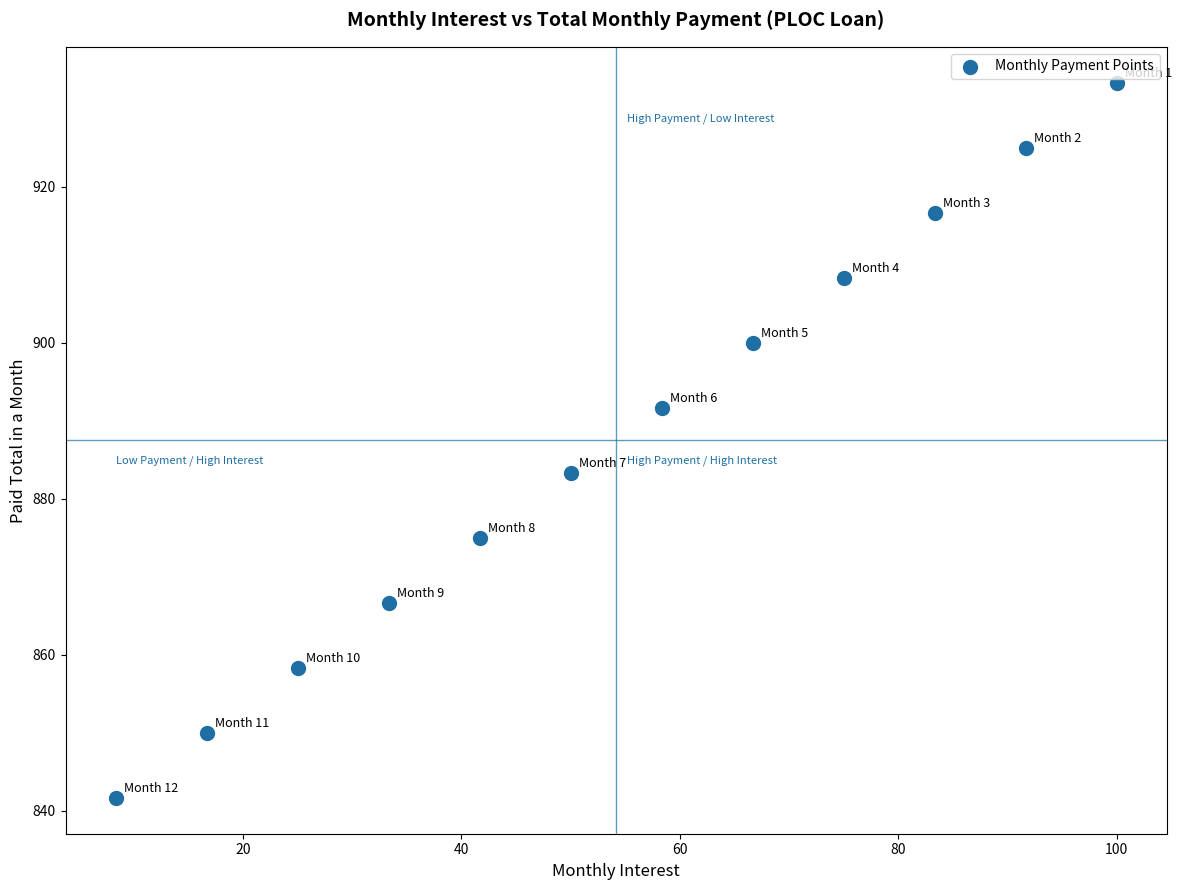

What is the average X value?

54.2